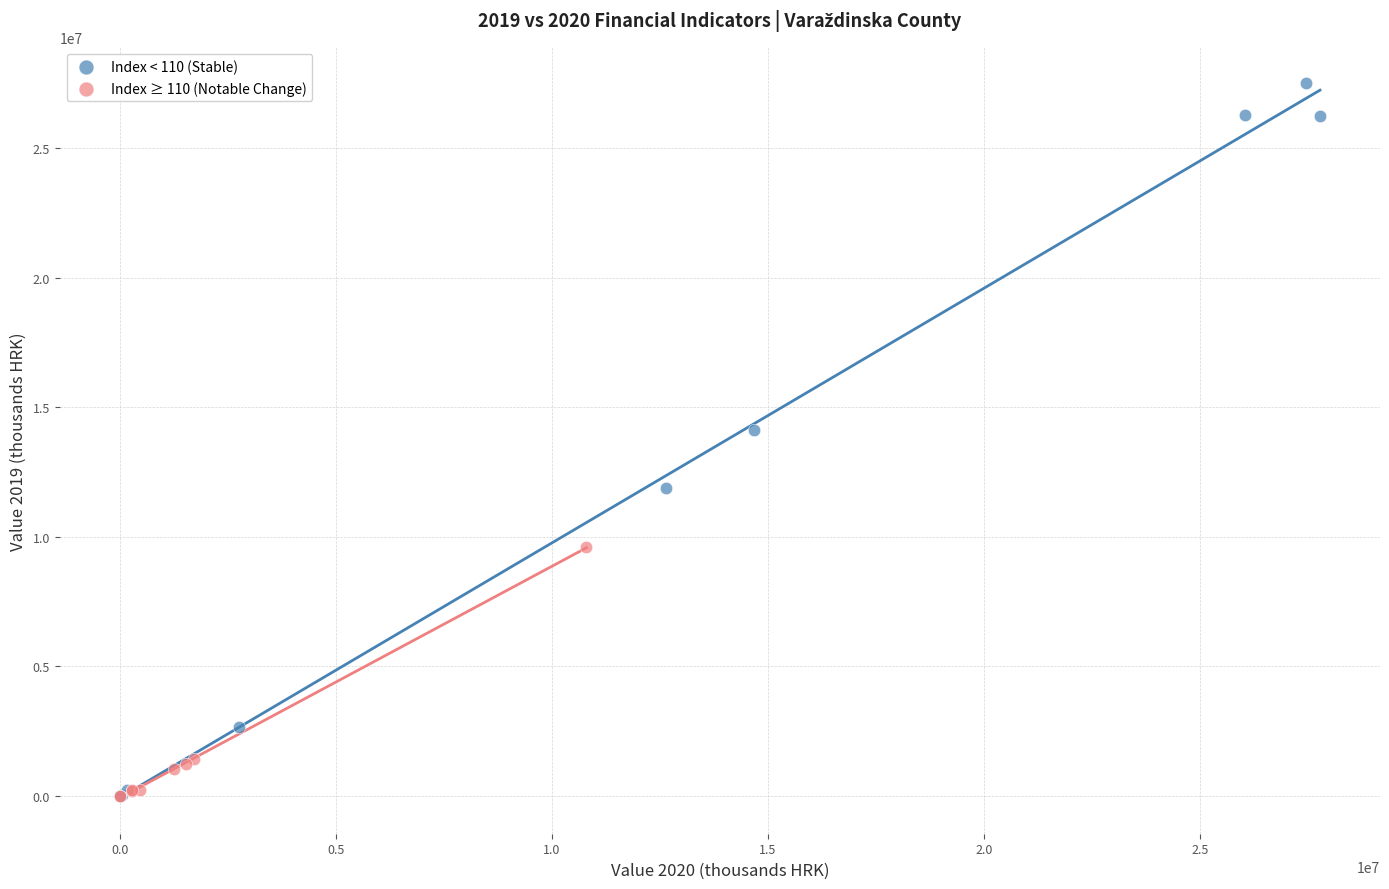

What are all the series names shown in the legend?

Index < 110 (Stable), Index ≥ 110 (Notable Change)